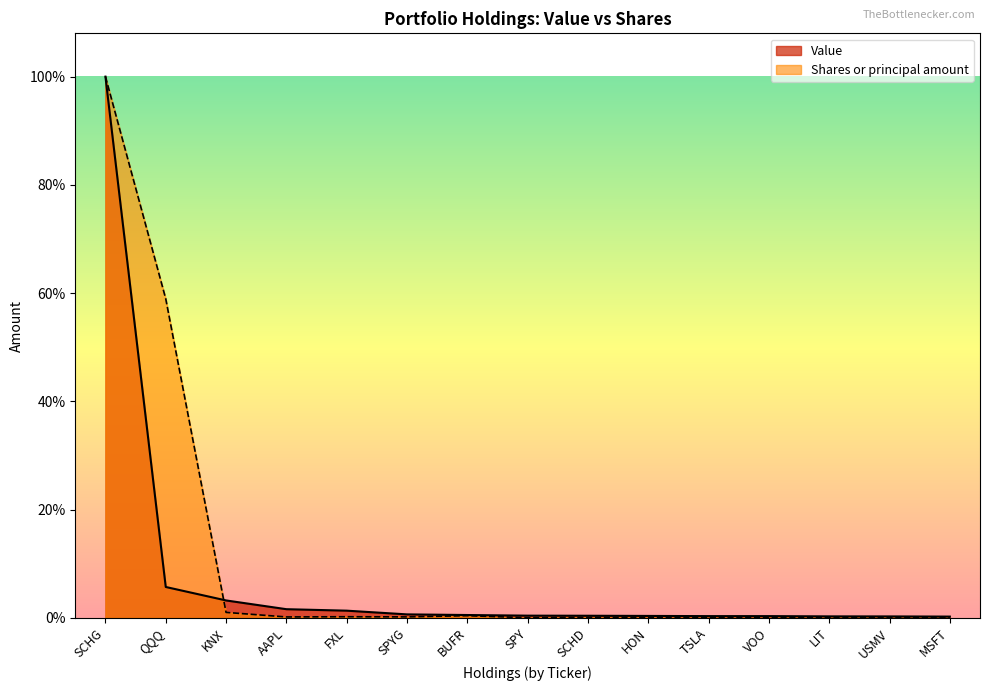

Reading left to right, transcribe all the data shown in this chart.

Value: 1.0	0.1	0.0	0.0	0.0	0.0	0.0	0.0	0.0	0.0	0.0	0.0	0.0	0.0	0.0
Shares or principal amount: 1.0	0.6	0.0	0.0	0.0	0.0	0.0	0.0	0.0	0.0	0.0	0.0	0.0	0.0	0.0